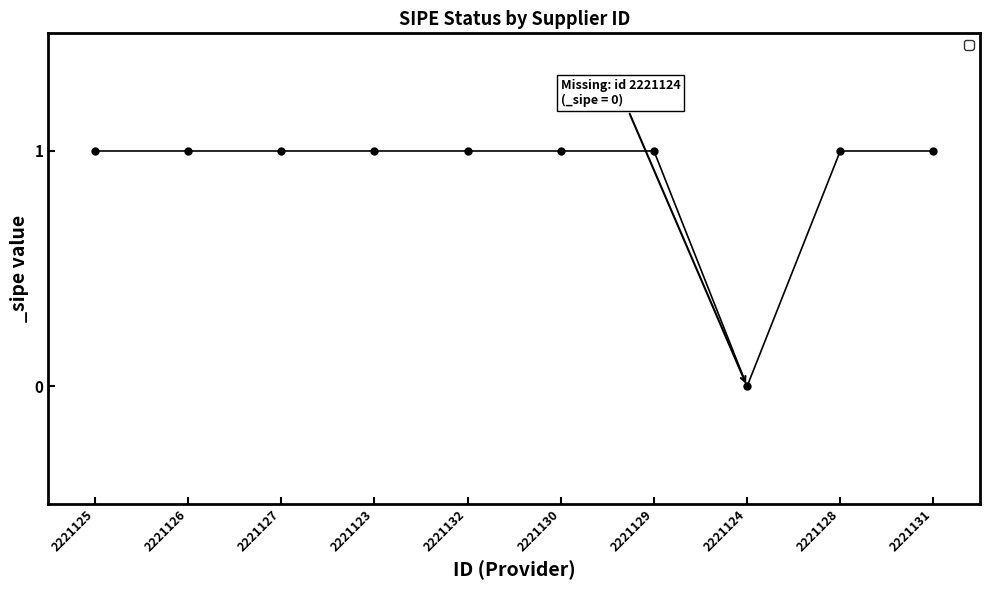

What is the label of the 4th point from the left?

2221123